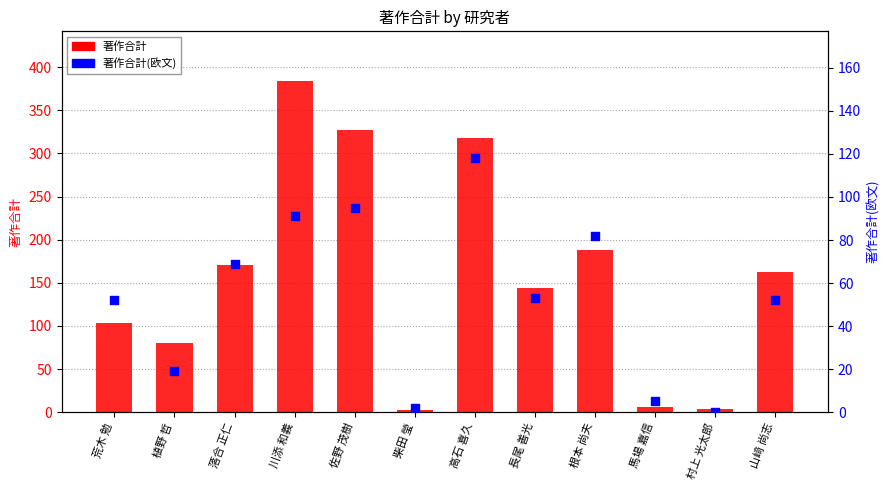

What is the total value across all series at 佐野 茂樹?

422